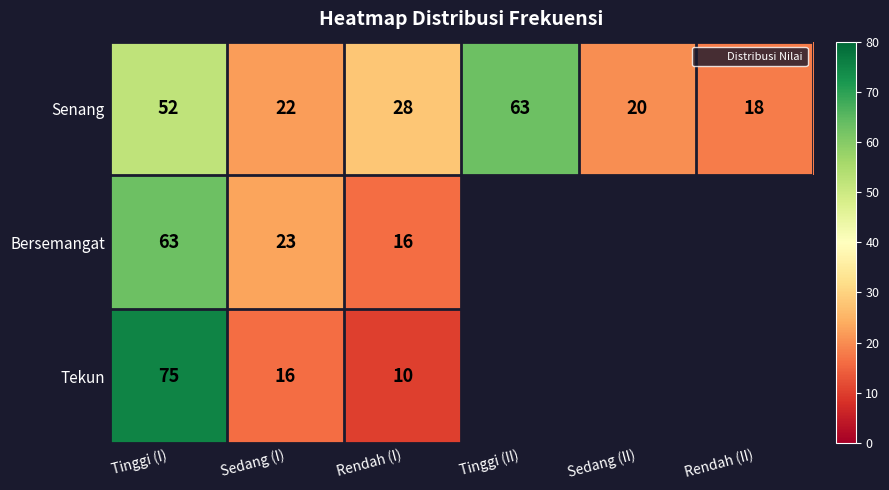

The Senang series shows 21.7 at Tinggi (I). True or false?

False